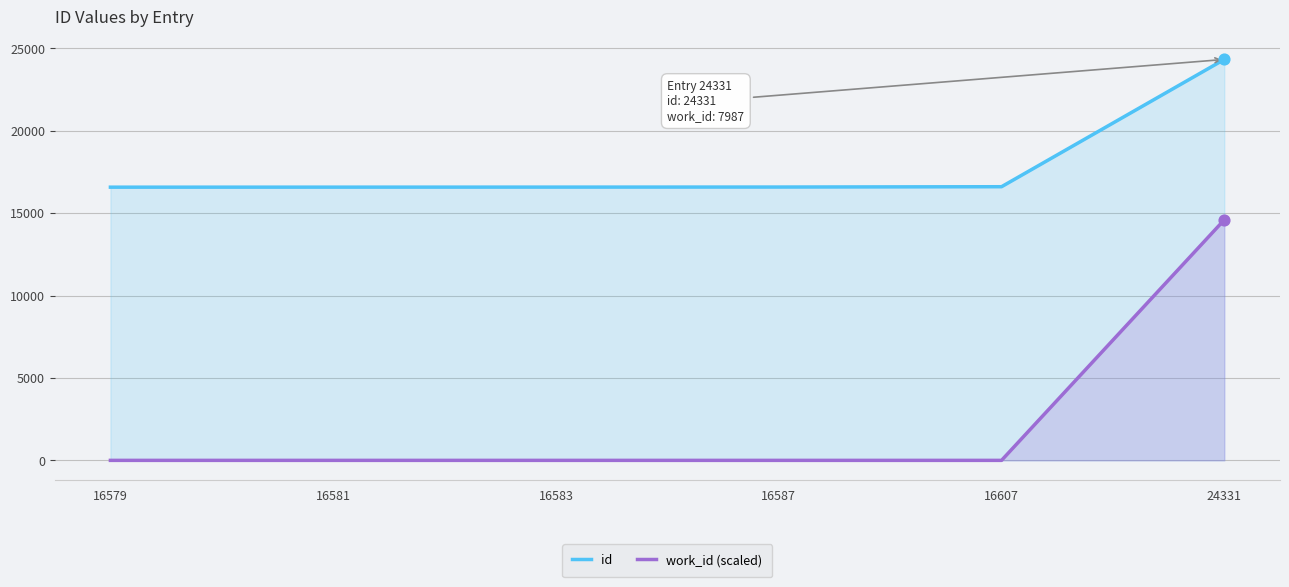

At how many categories does at least one series exceed 7535?

6